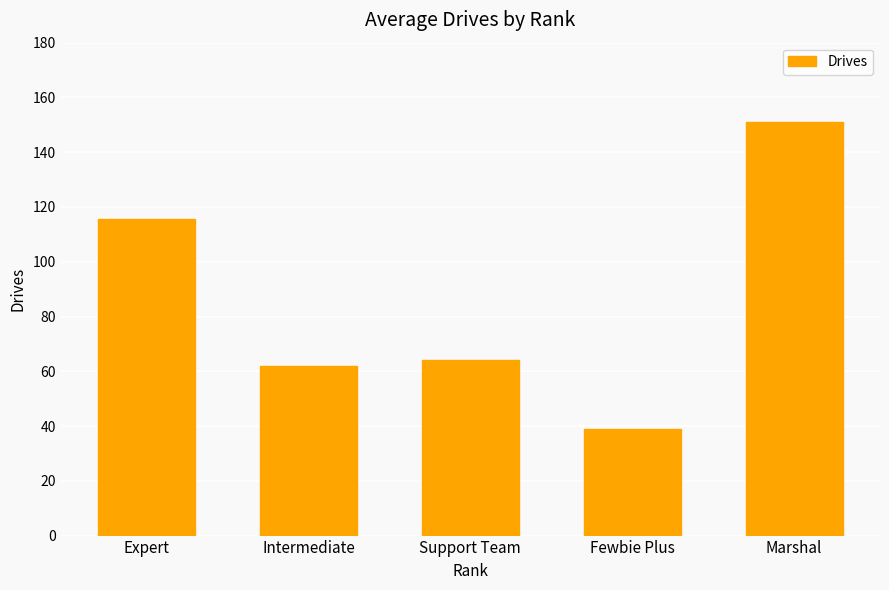

What is the label of the 1st bar from the right?

Marshal